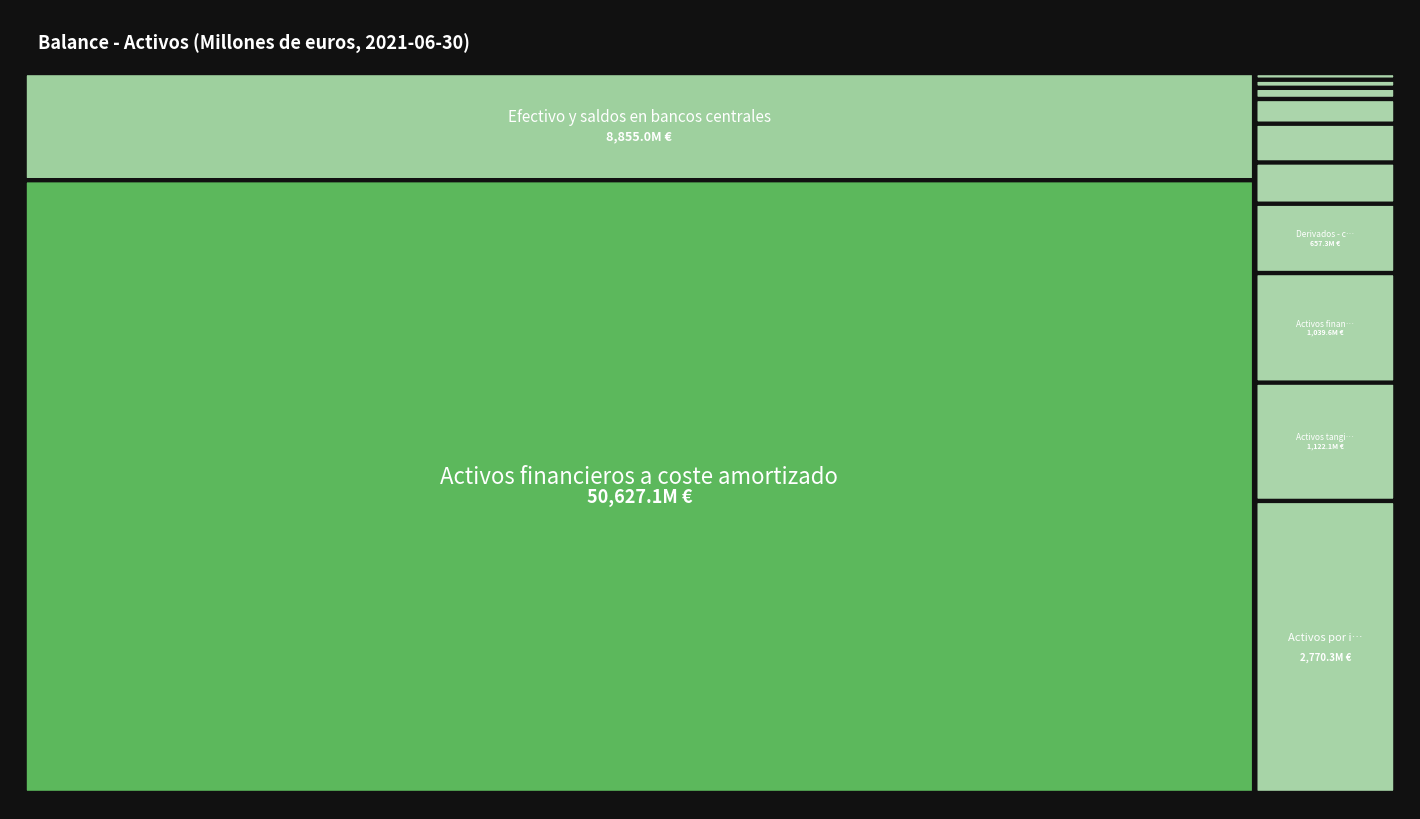

The value at Activos no corrientes is 234.6. True or false?

True